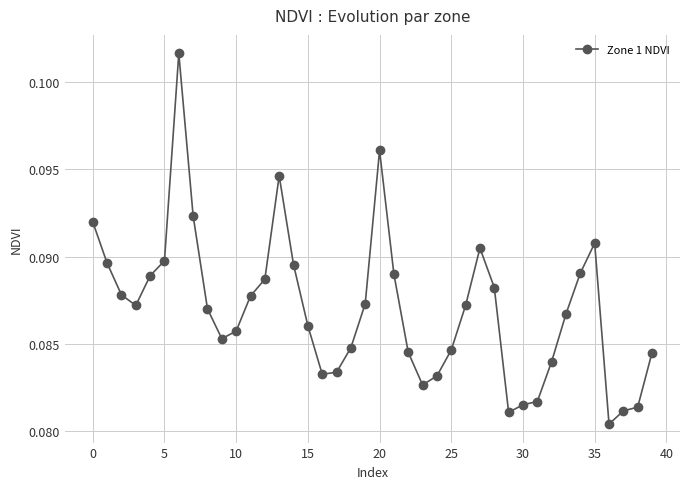

True or false: there are more than 0 points higher than both neighbors.

True